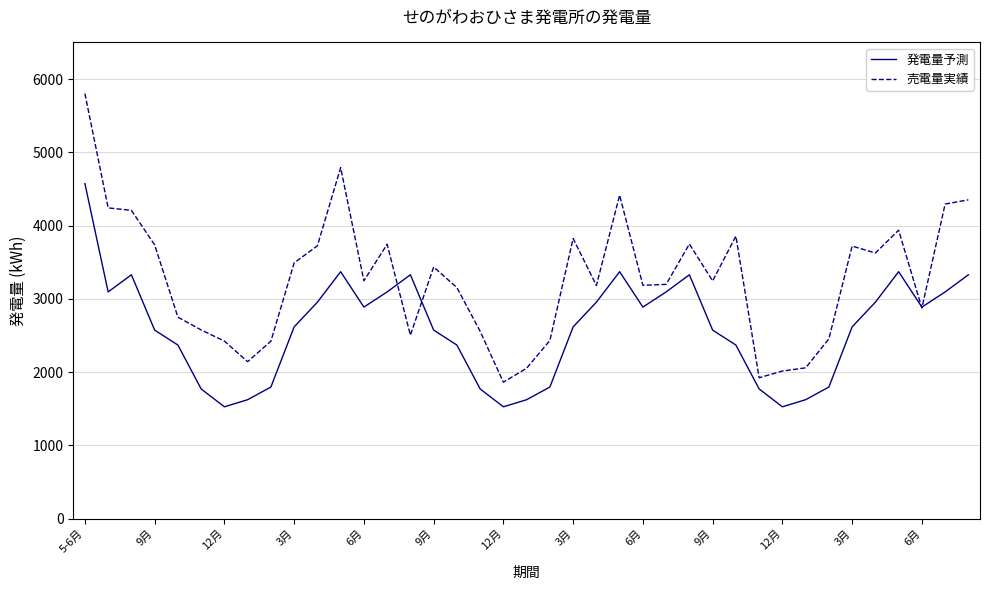

Does the chart display data point markers on the line(s)?

No